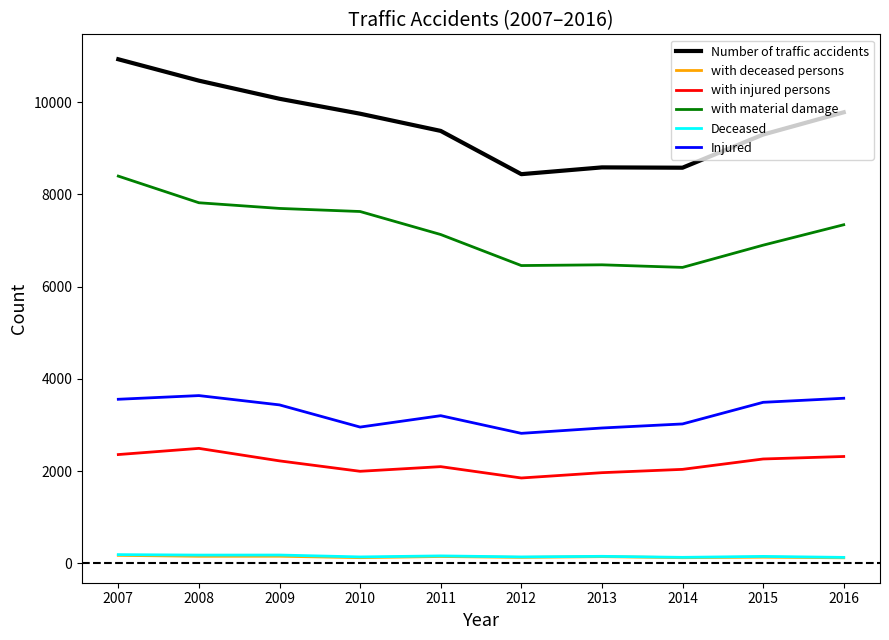

What is the minimum value for with injured persons?

1852